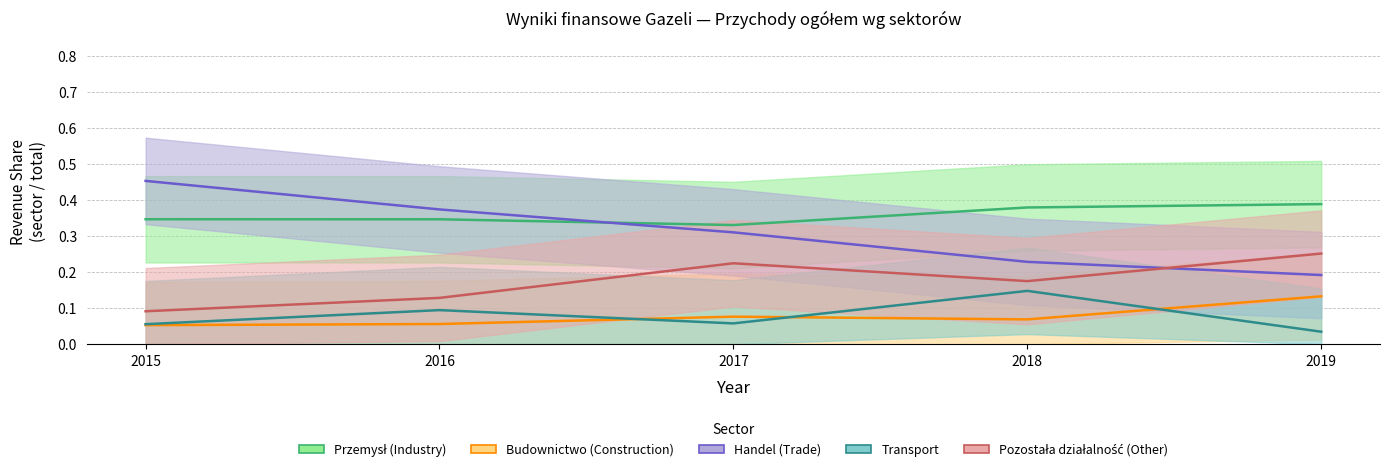

Is the value of Przemysł (Industry) at 2019 greater than the value of Budownictwo (Construction) at 2019?

Yes